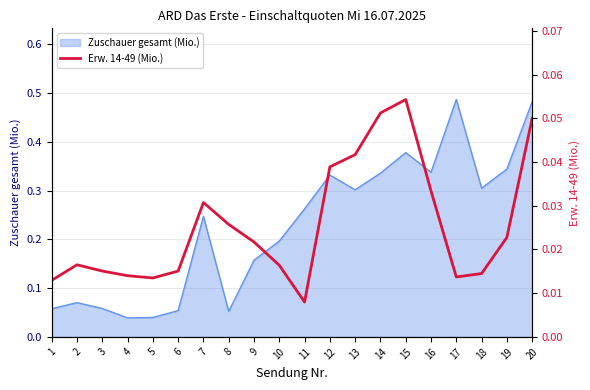

Does the chart display data point markers on the line(s)?

No